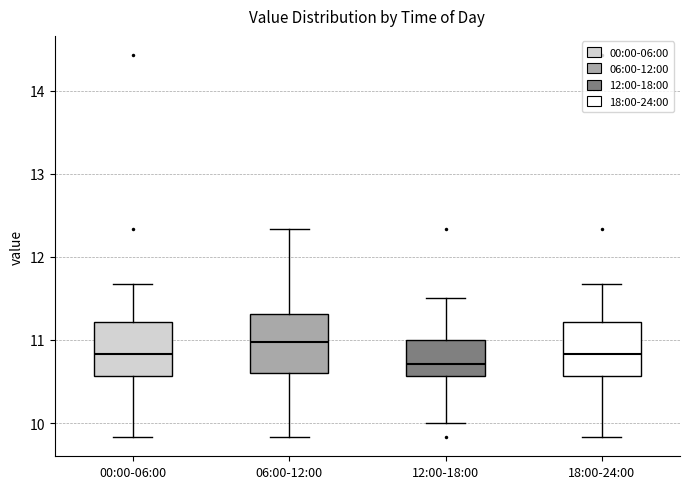

Reading left to right, read every box against the y-axis: the position of its median line, the range the box covers, and the ends of its whiskers. The values are not printed on the chart, so give them approximately, as read against the axis.

00:00-06:00: median 10.8, box 10.6 to 11.2, whiskers 9.8 to 11.7
06:00-12:00: median 11.0, box 10.6 to 11.3, whiskers 9.8 to 12.3
12:00-18:00: median 10.7, box 10.6 to 11.0, whiskers 10.0 to 11.5
18:00-24:00: median 10.8, box 10.6 to 11.2, whiskers 9.8 to 11.7